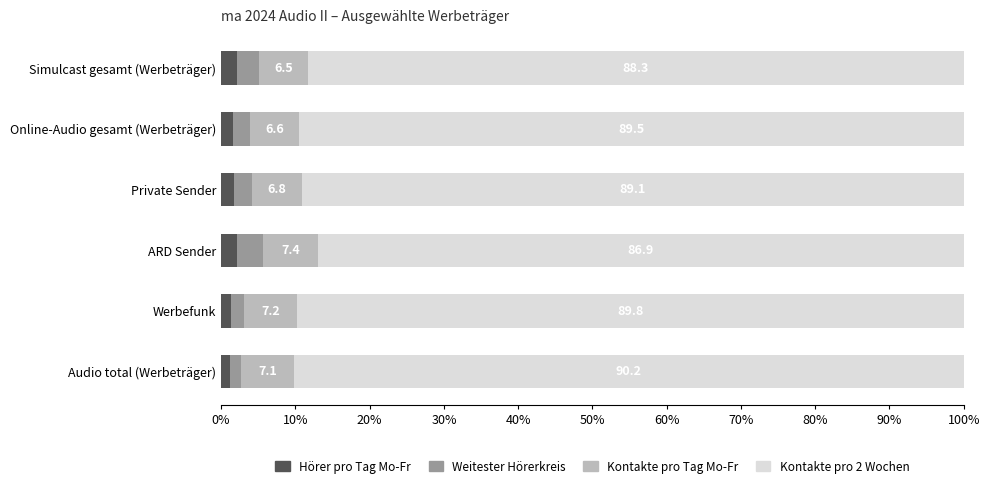

Which category has the highest value in the Hörer pro Tag Mo-Fr series?

ARD Sender